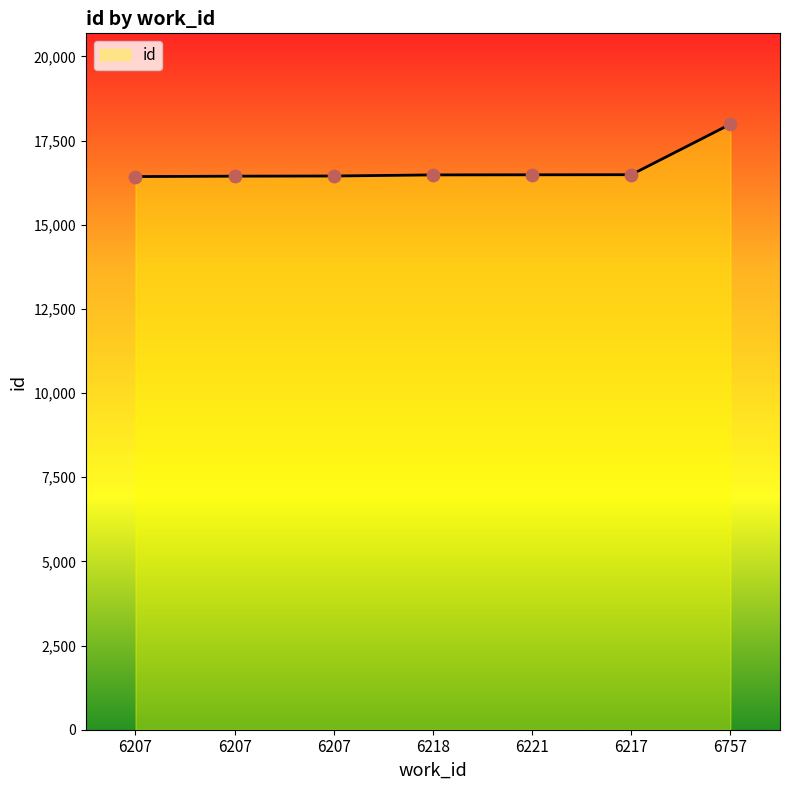

Which has a higher value, 6207 or 6207?

6207